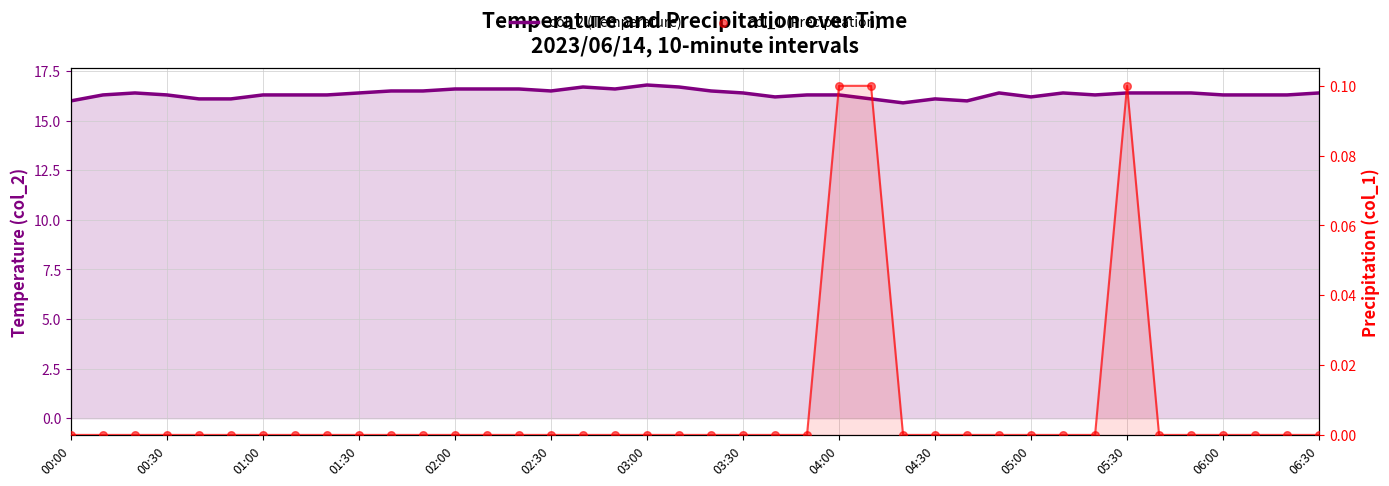

Which series contains the lowest Y value?

col_1 (Precipitation)